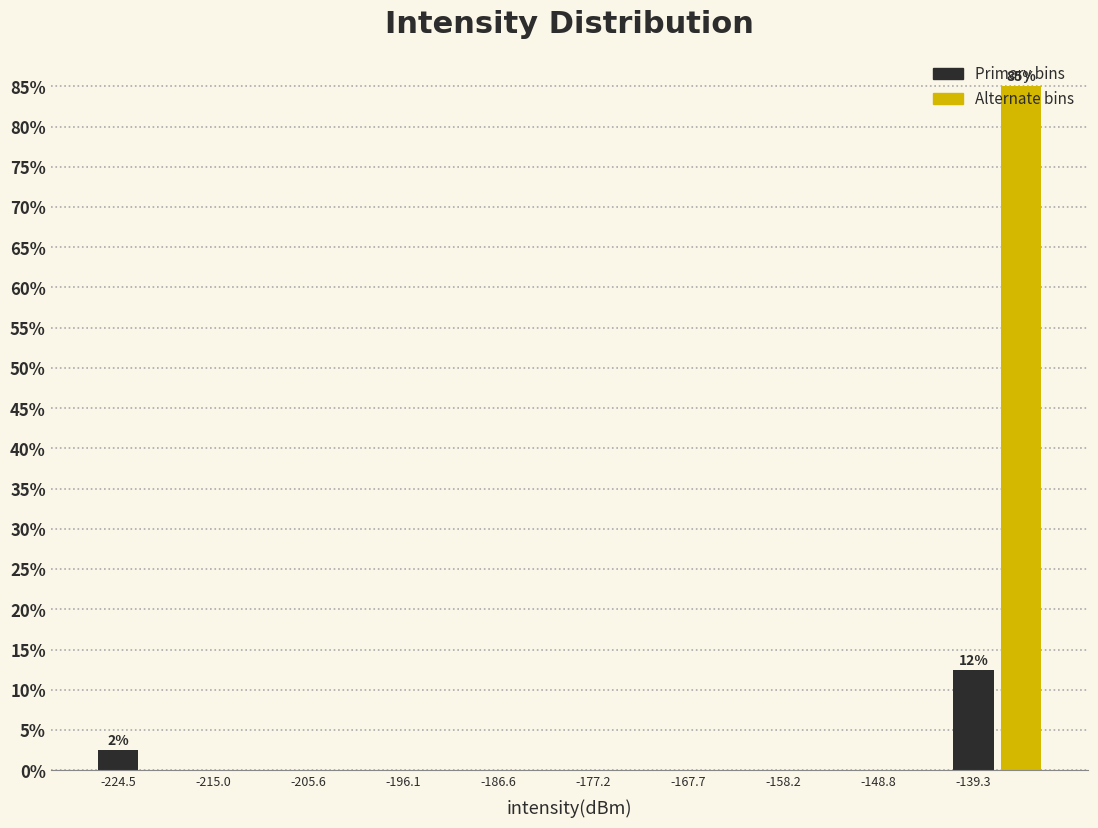

Over which range of the x-axis is the bar tallest?

-137 to -132